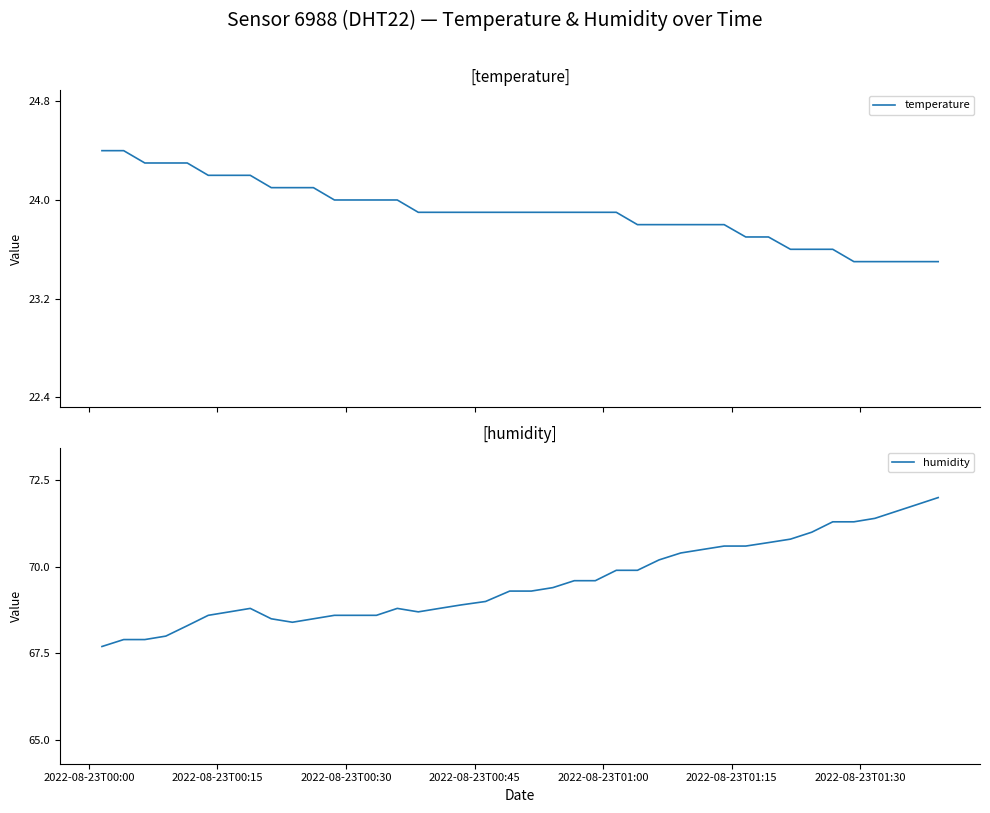

Which series has the widest spread of values?

humidity